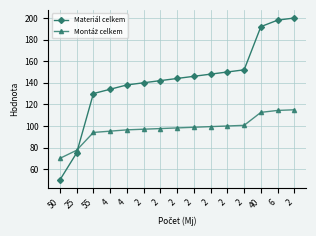

True or false: Materiál celkem has more than 1 interior local peaks.

False